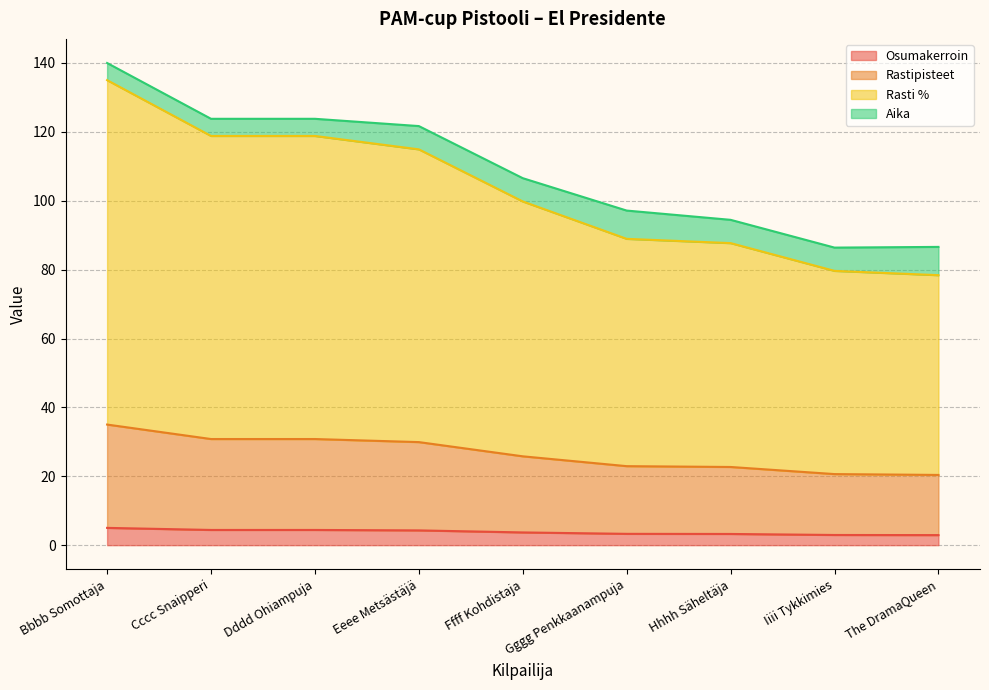

What is the highest value of the Osumakerroin series?

5.0